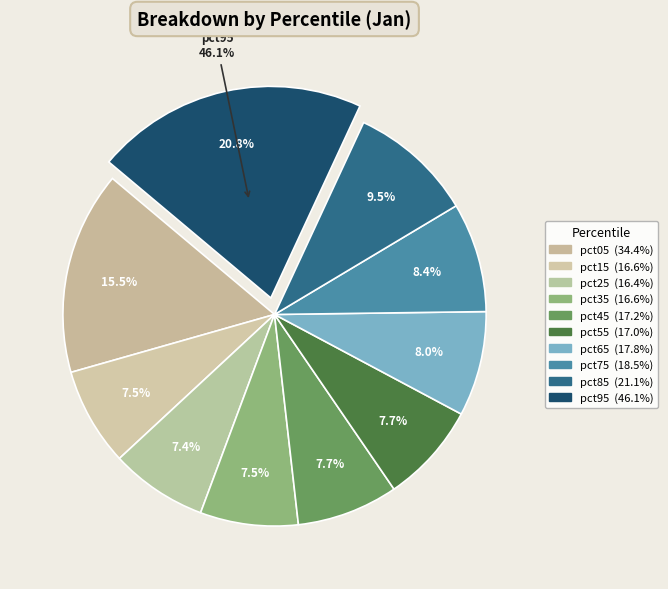

What percentage is the pct45 slice, to the nearest percent?

8%